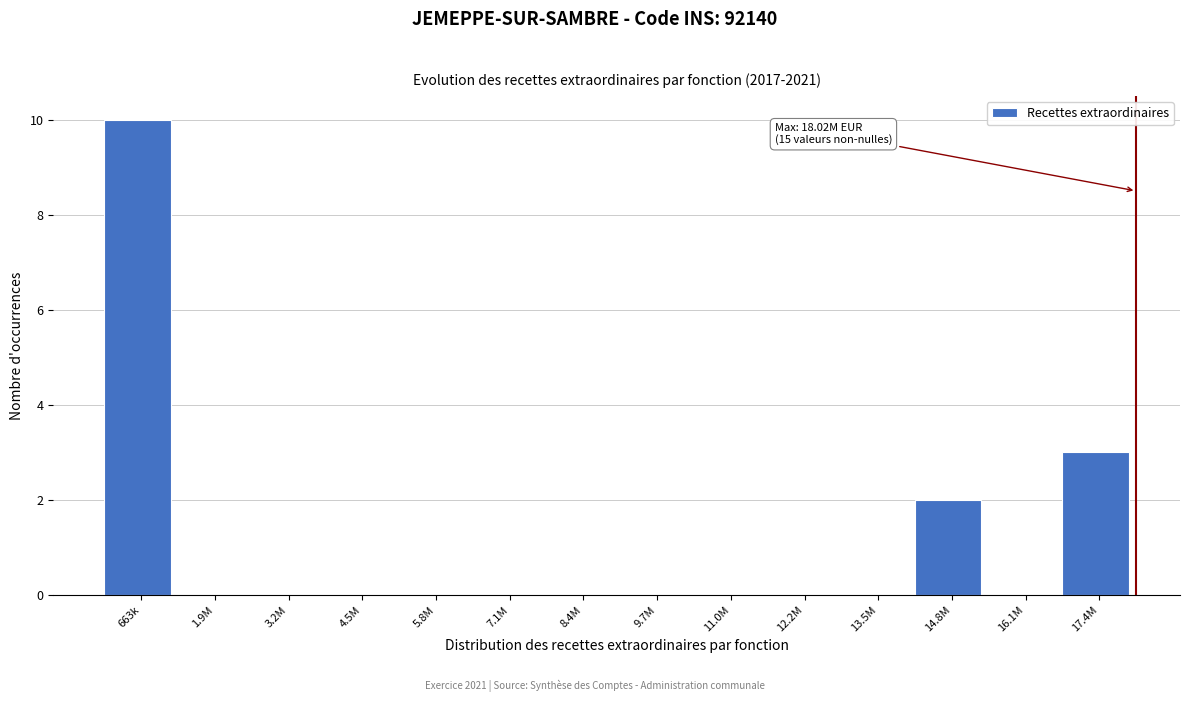

Reading left to right, extract all data points from this chart.

663k=10	1.9M=0	3.2M=0	4.5M=0	5.8M=0	7.1M=0	8.4M=0	9.7M=0	11.0M=0	12.2M=0	13.5M=0	14.8M=2	16.1M=0	17.4M=3